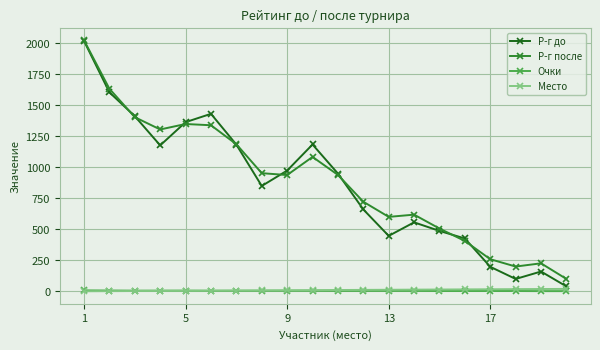

What is the greatest value displayed?

2022